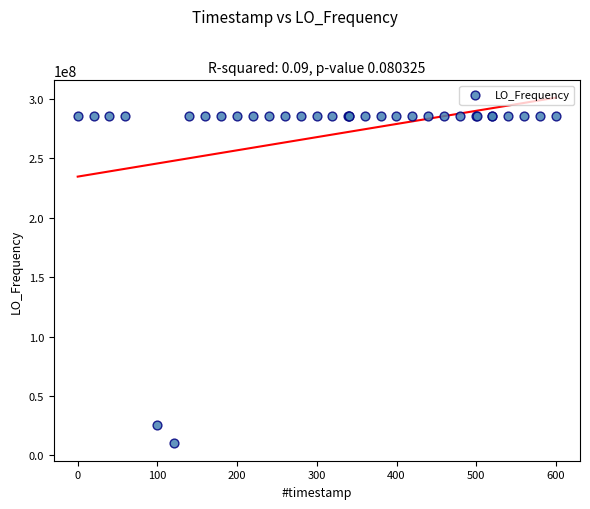

What Y value in the scatter plot is closest to 148023490?

25744486.7